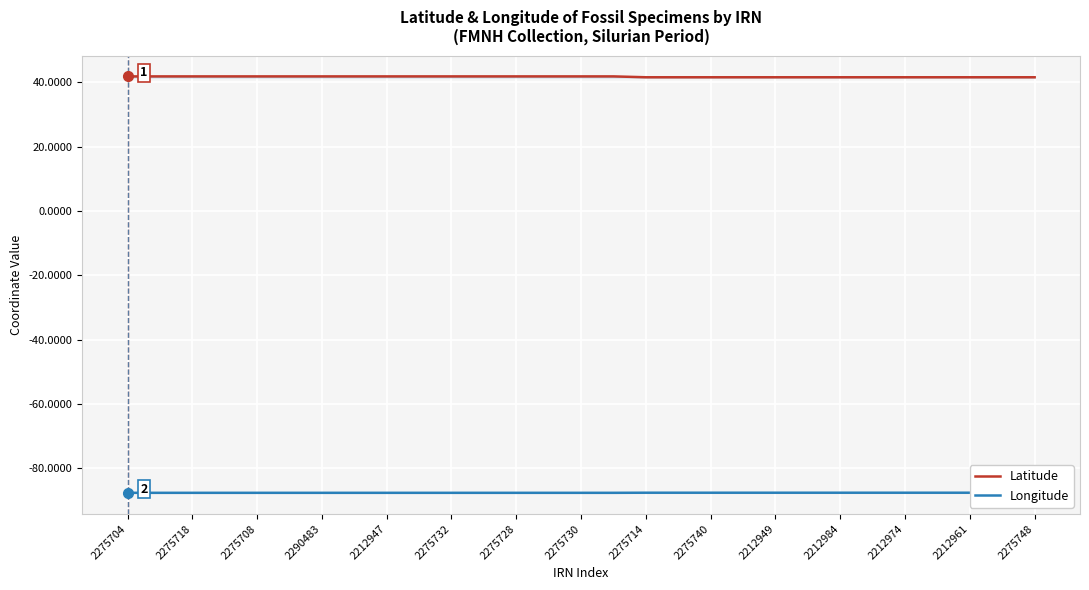

What is the greatest value displayed?

41.8